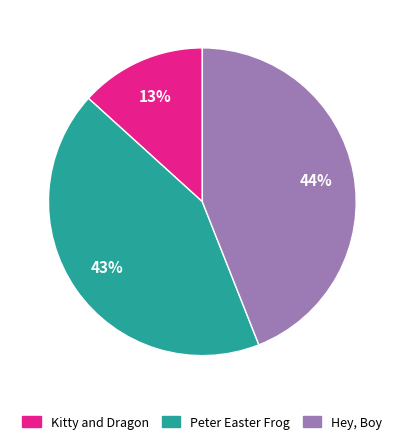

Which has a higher value, Hey, Boy or Kitty and Dragon?

Hey, Boy